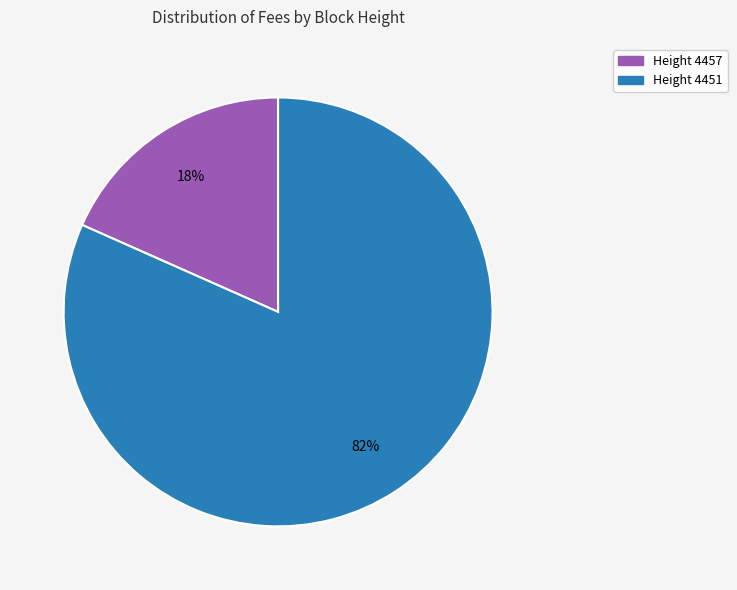

Is there a majority slice in this chart?

Yes